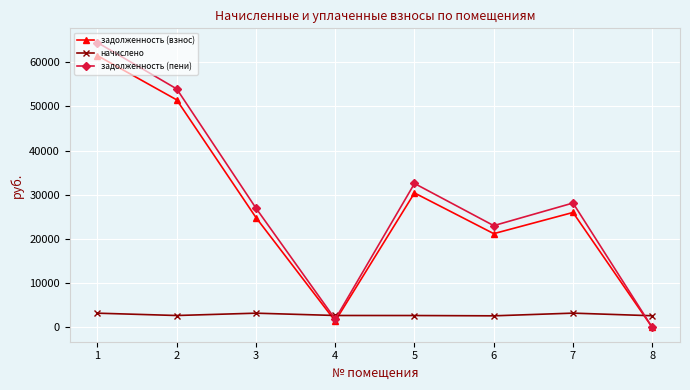

After their last crossing, which series has the higher values: начислено or задолженность (пени)?

начислено